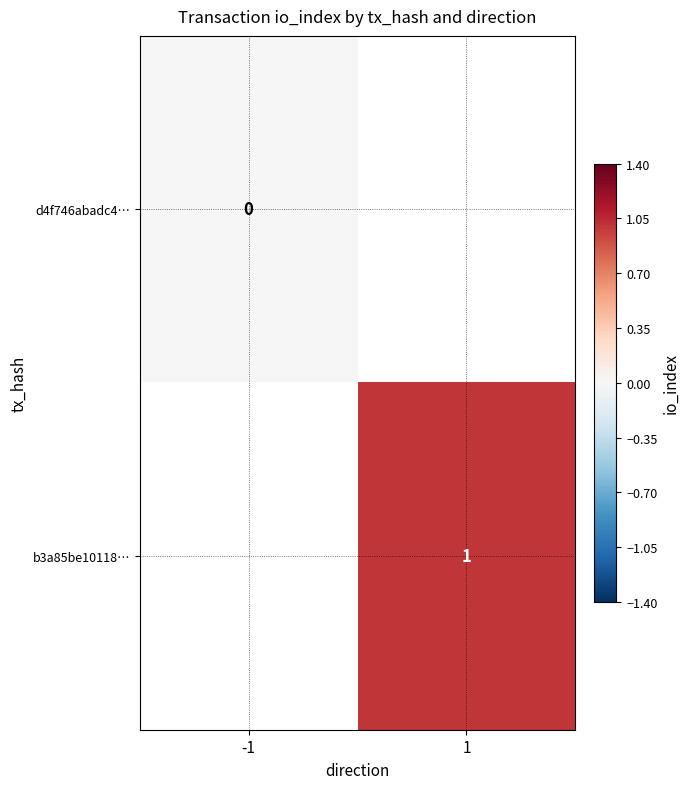

The value of b3a85be10118… at 1 is 1. True or false?

True